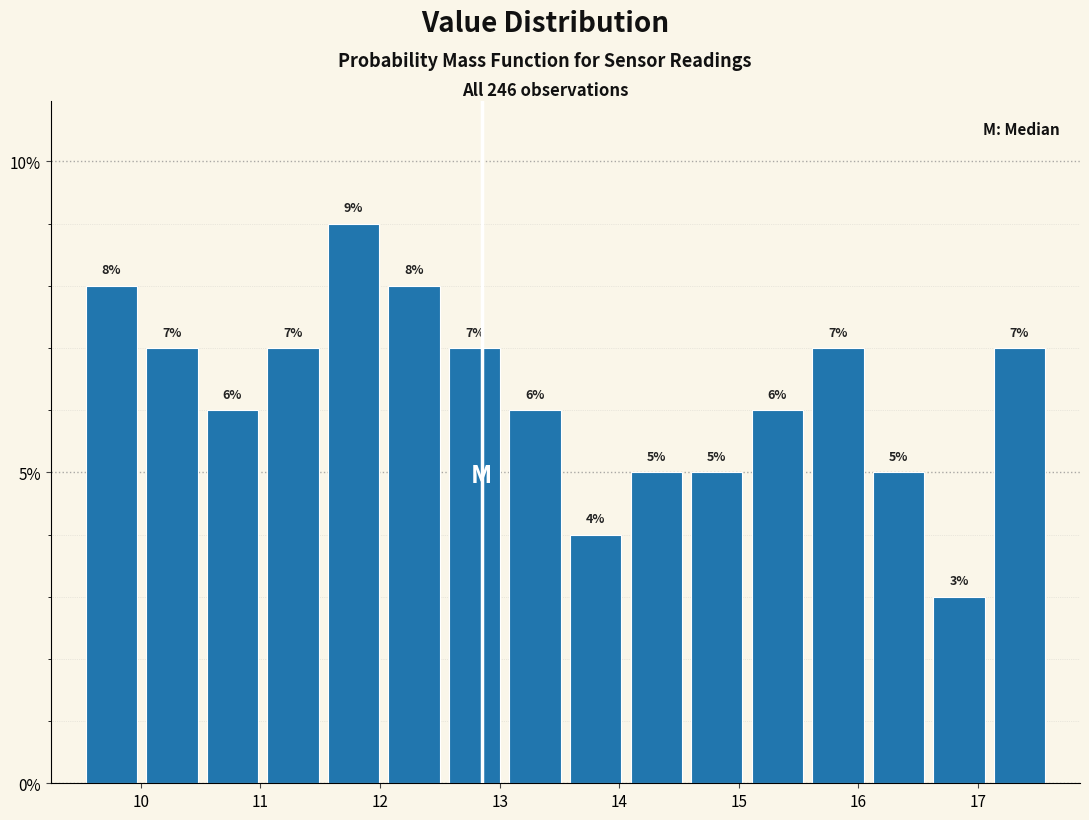

Which range on the x-axis has the tallest bar?

11.5 to 12.0